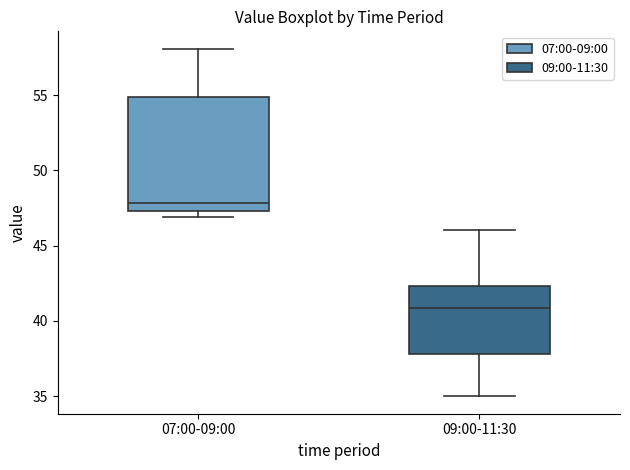

Reading left to right, transcribe this box plot: for each box, give where its median line is, the range the box spans, and where its two whiskers end, as read against the y-axis. The values are not printed on the chart, so give them approximately, as read against the axis.

07:00-09:00: median 48.0, box 47.5 to 55.0, whiskers 47.0 to 58.0
09:00-11:30: median 41.0, box 38.0 to 42.5, whiskers 35.0 to 46.0